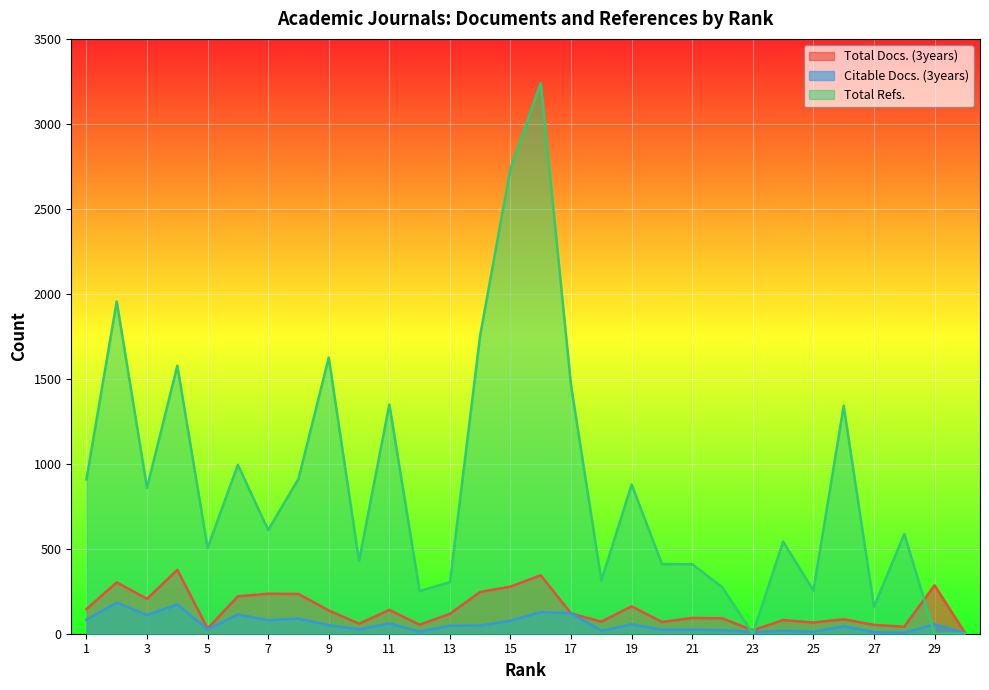

True or false: Total Docs. (3years) has a value of 85 at 26.

True